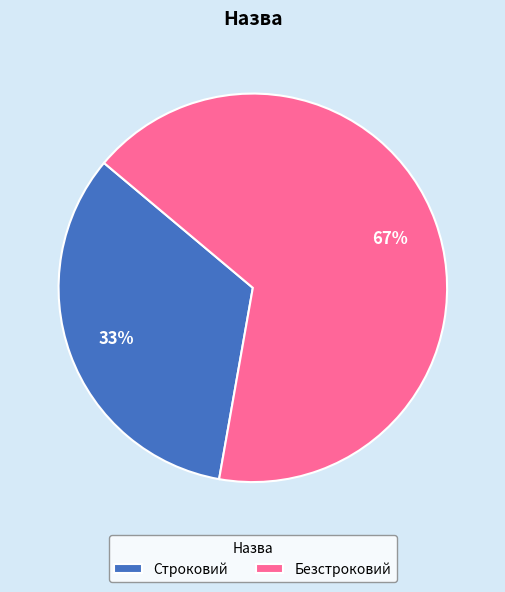

Between Строковий and Безстроковий, which is larger?

Безстроковий